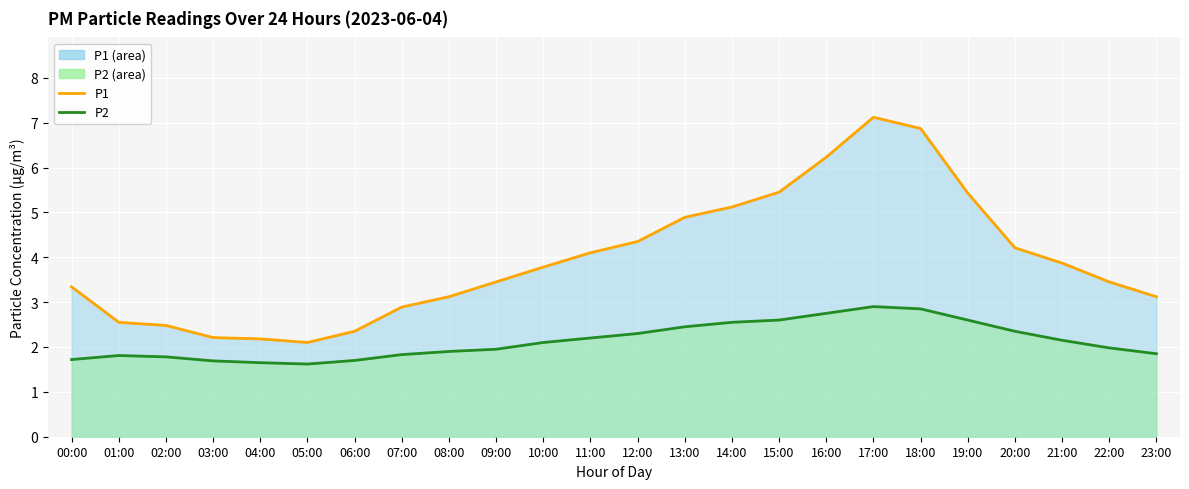

List the labels in order of P2 (line) value, largest first.

17:00, 18:00, 16:00, 15:00, 19:00, 14:00, 13:00, 20:00, 12:00, 11:00, 21:00, 10:00, 22:00, 09:00, 08:00, 23:00, 07:00, 01:00, 02:00, 00:00, 06:00, 03:00, 04:00, 05:00